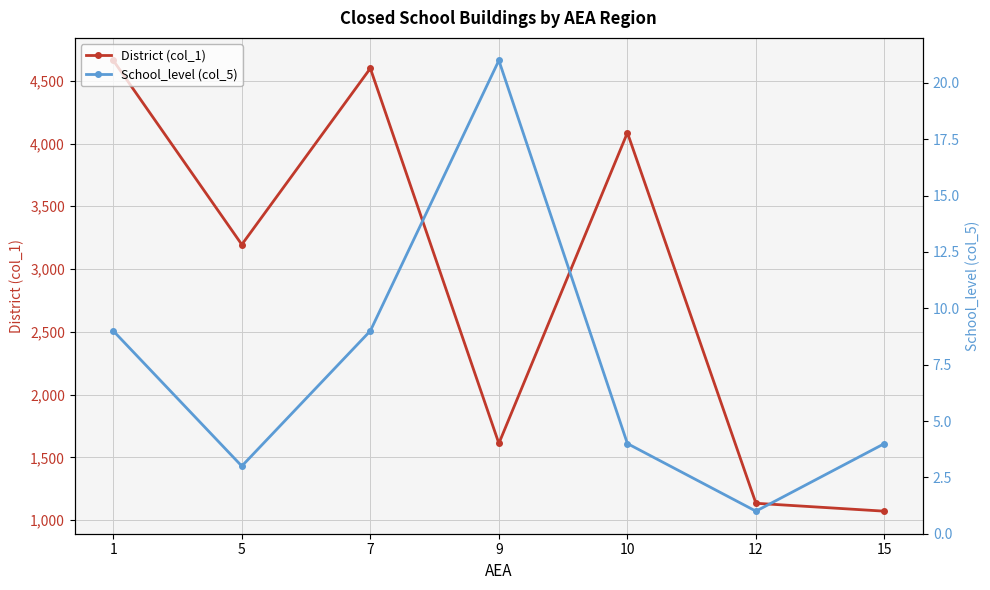

Where does the School_level (col_5) series first go above 4?

1